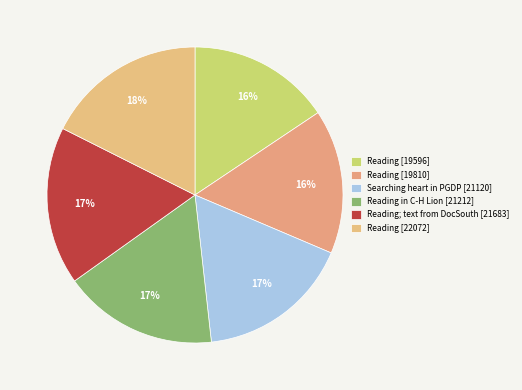

To the nearest percent, what is the combined percentage of Reading [22072] and Reading; text from DocSouth [21683]?

35%